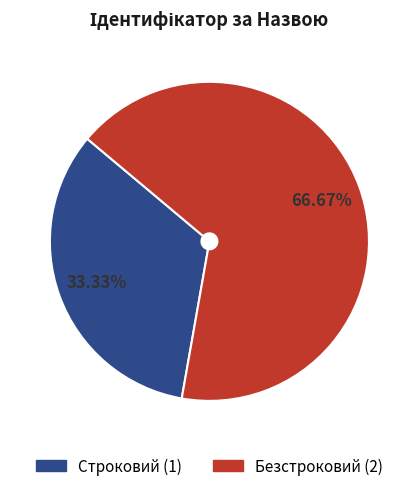

To the nearest percent, what is the combined percentage of Безстроковий and Строковий?

100%